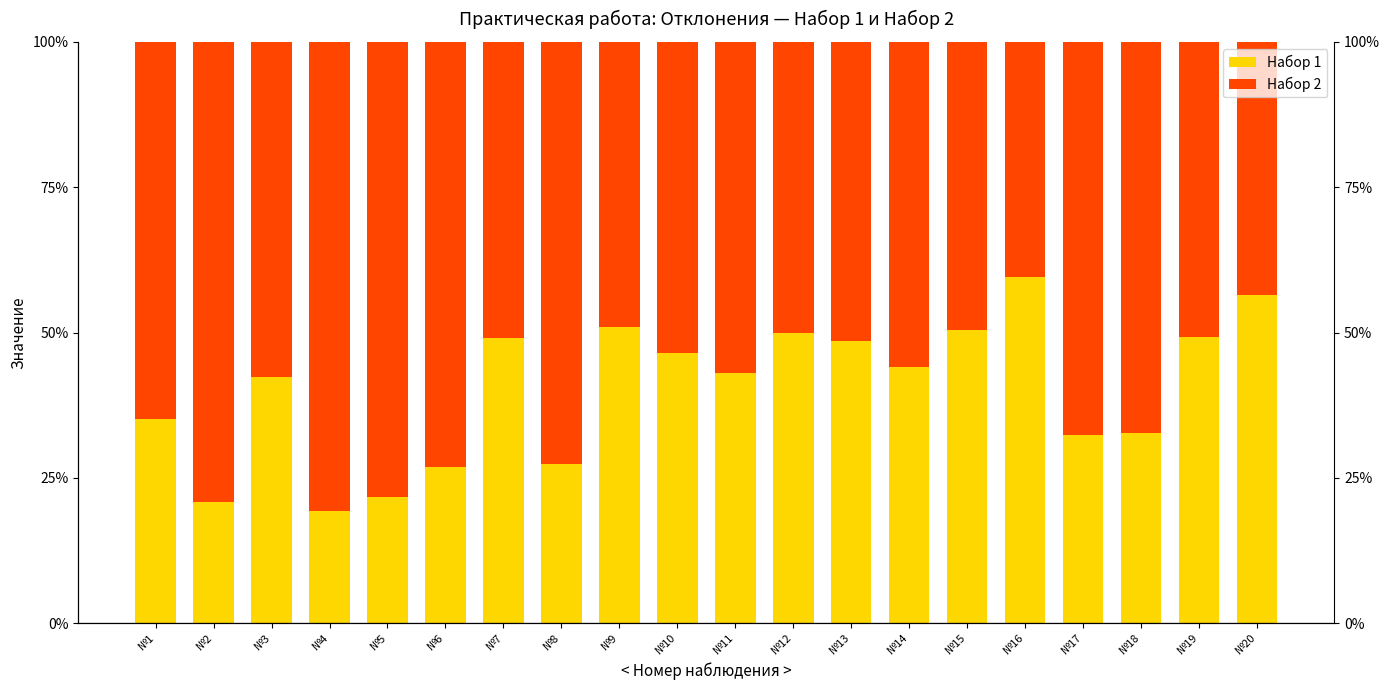

What is the difference between the Набор 1 values at №16 and №17?

27.1